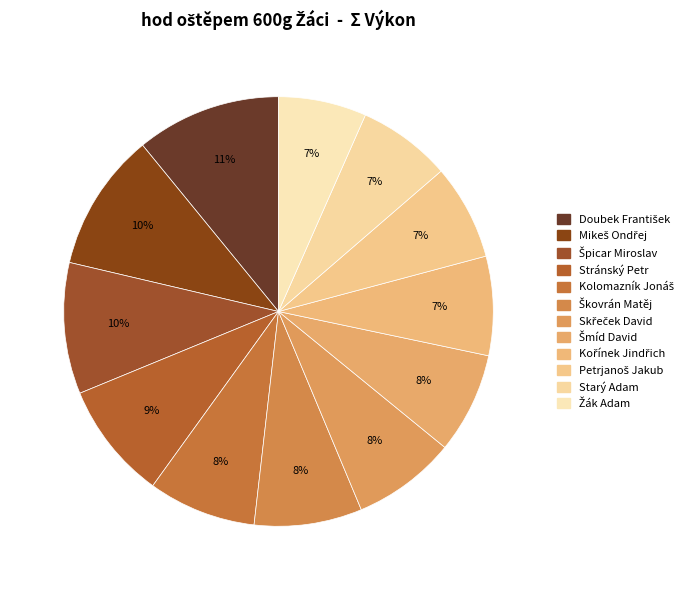

Count the number of slices in the pie.

12